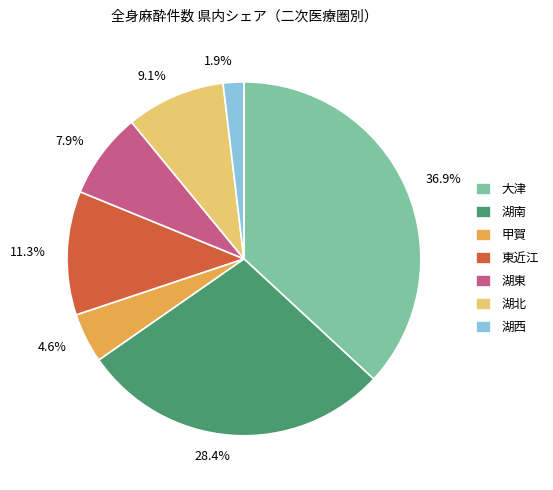

Which has a higher value, 11.3% or 4.6%?

11.3%